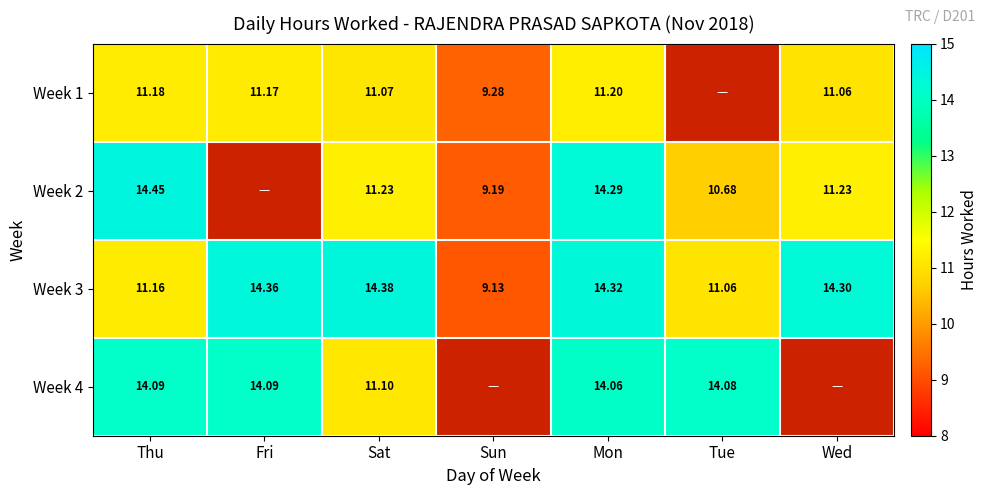

Is the value of Week 1 at Fri greater than the value of Week 3 at Tue?

Yes